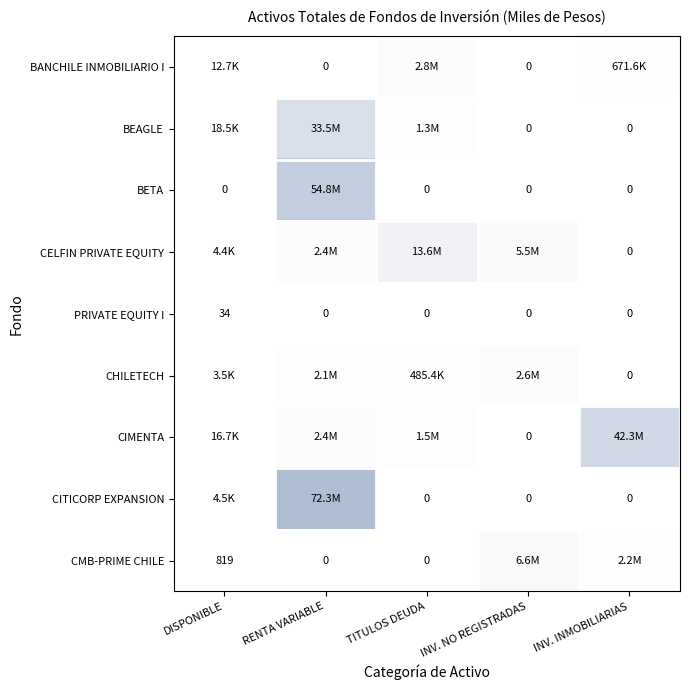

What is the difference between the PRIVATE EQUITY I values at TITULOS DEUDA and DISPONIBLE?

34